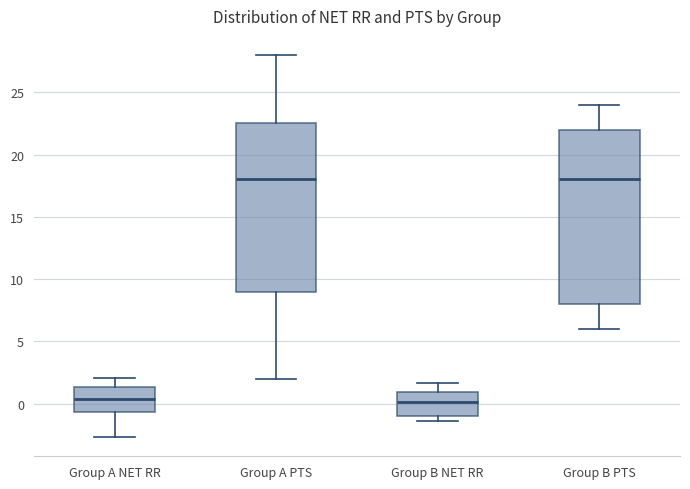

Where is the lower edge of the box for Group B NET RR on the y-axis? The values are not printed on the chart, so give them approximately, as read against the axis.

-1.0